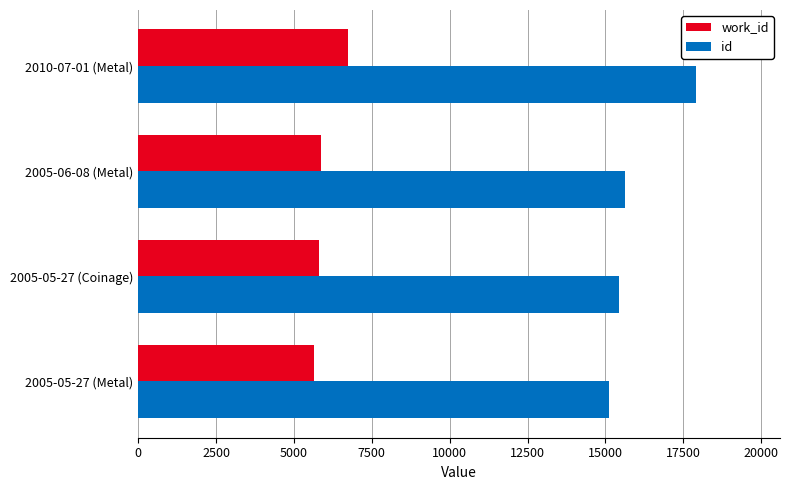

What is the sum of the id values at 2005-05-27 (Coinage) and 2005-06-08 (Metal)?

31077